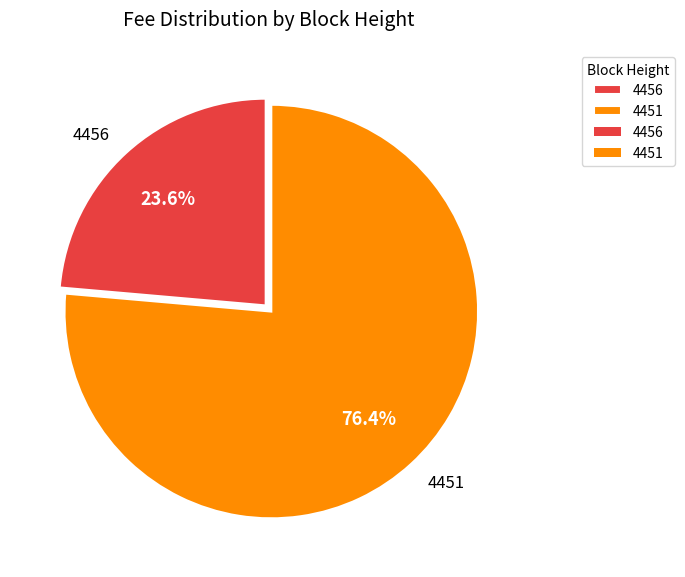

Count the number of slices in the pie.

2